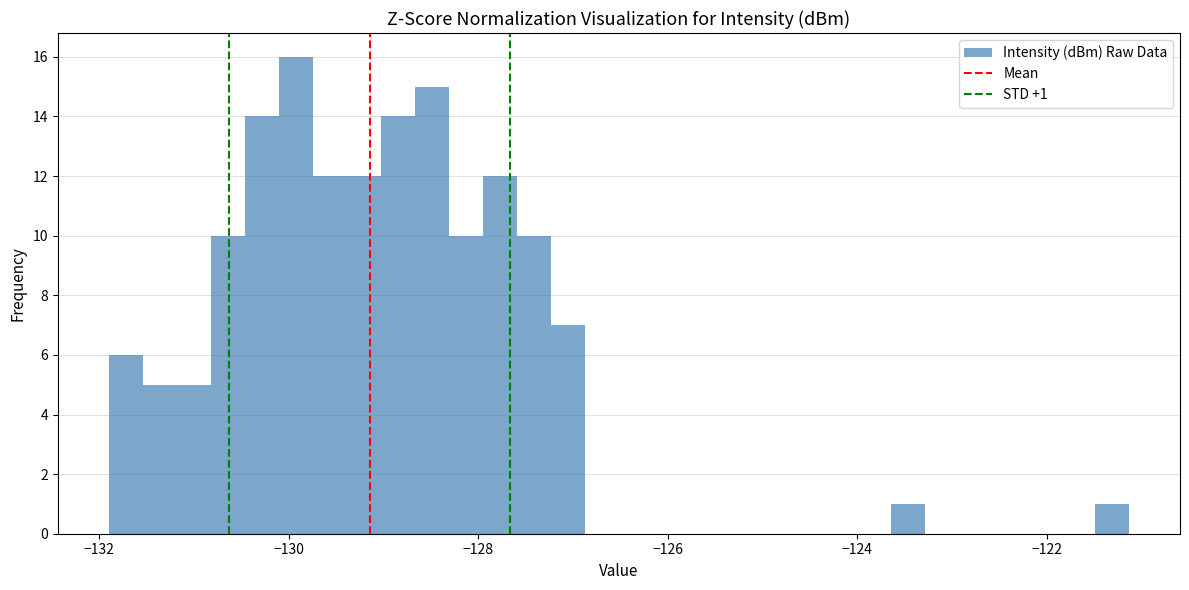

Read against the x-axis, roughly where is the centre of the tallest bar?

-130.0